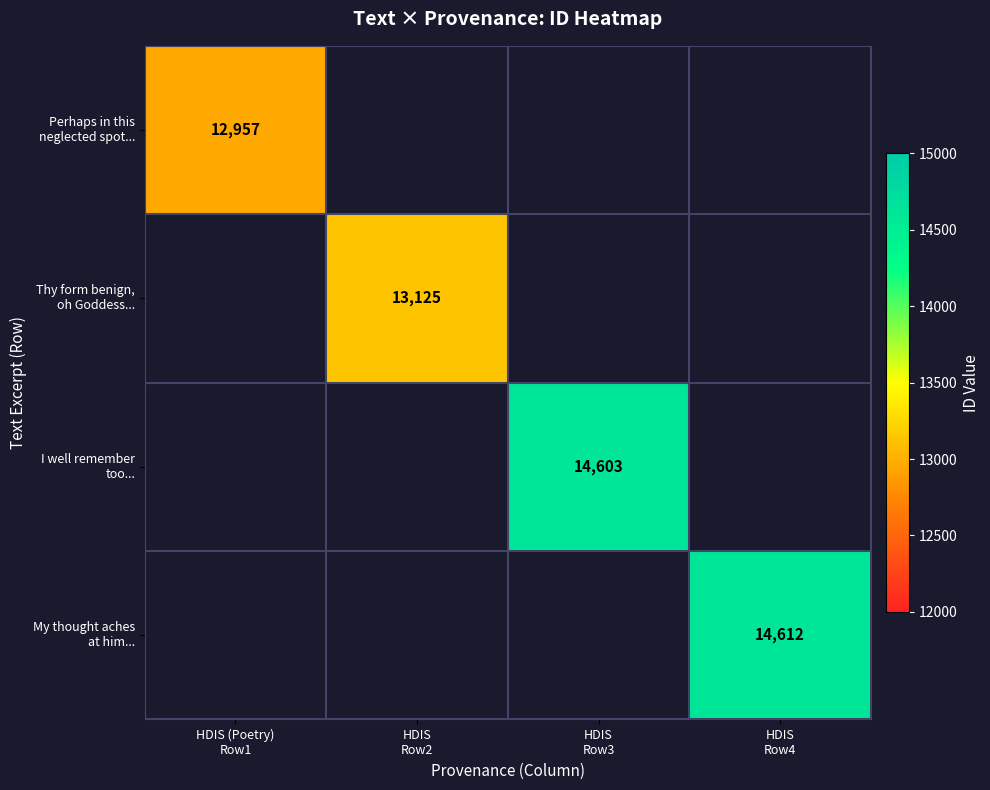

At how many categories does at least one series exceed 13143?

2